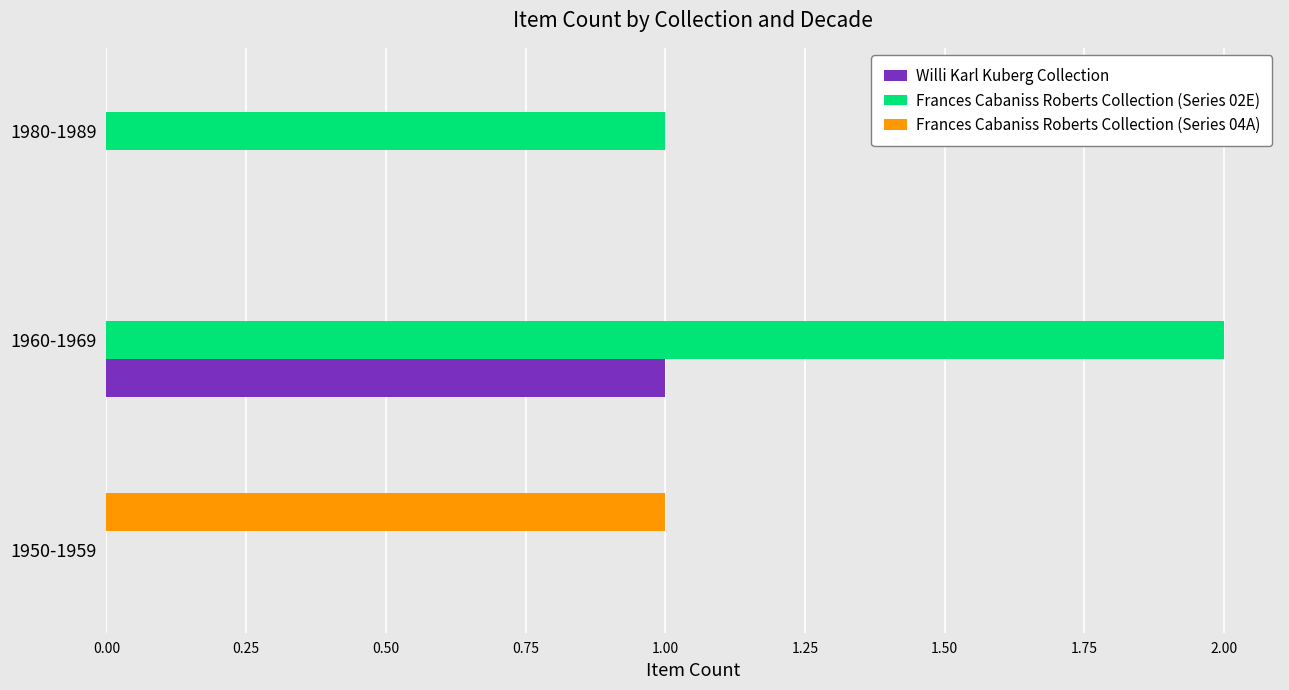

True or false: Willi Karl Kuberg Collection has a value of 1 at 1960-1969.

True